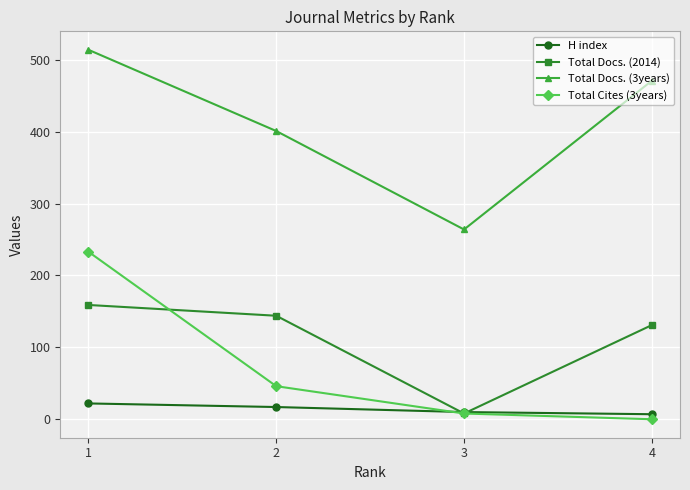

At which category does Total Docs. (2014) reach its first local valley?

3